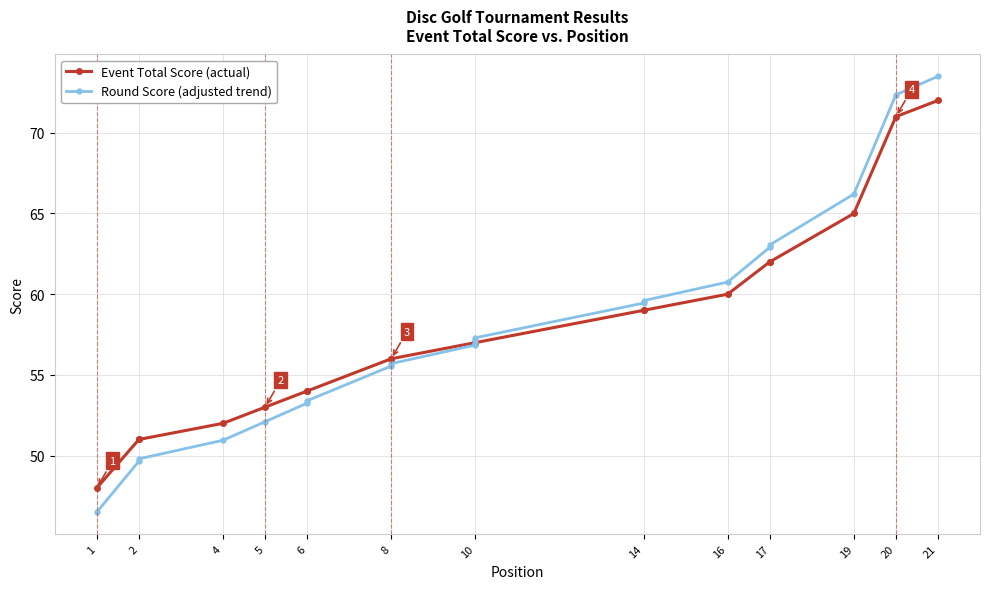

What is the spread (max minus min) of values at 2?

1.4